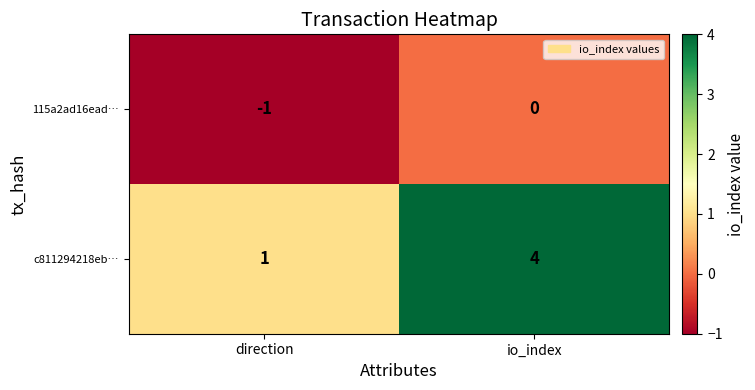

The value of c811294218eb… at direction is 1. True or false?

True